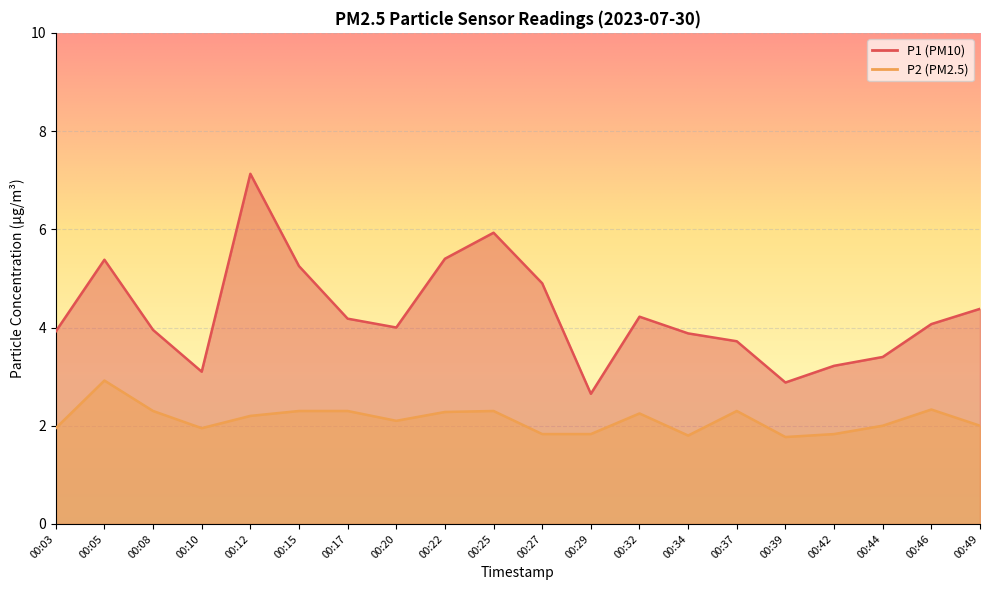

What is the difference between the maximum and minimum values in the P1 series?

4.5